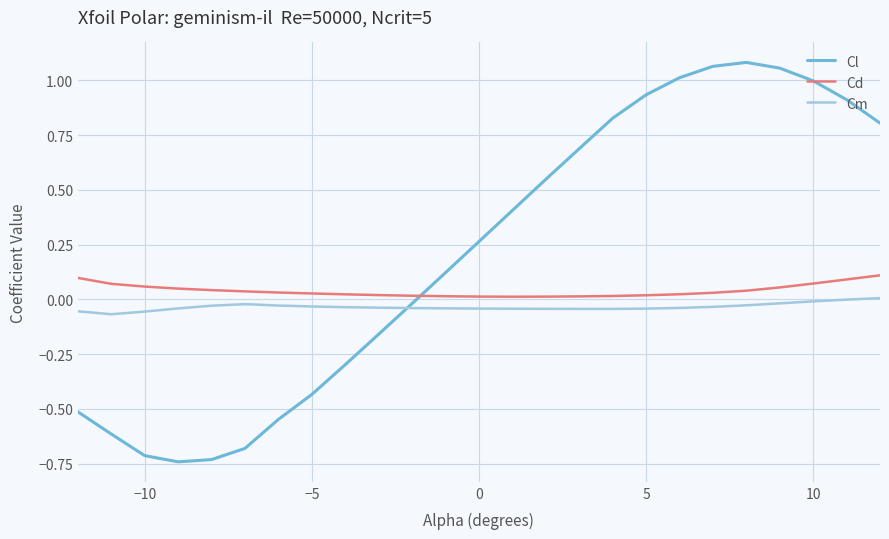

Rank the series by their average value, from highest to lowest.

Cl, Cd, Cm